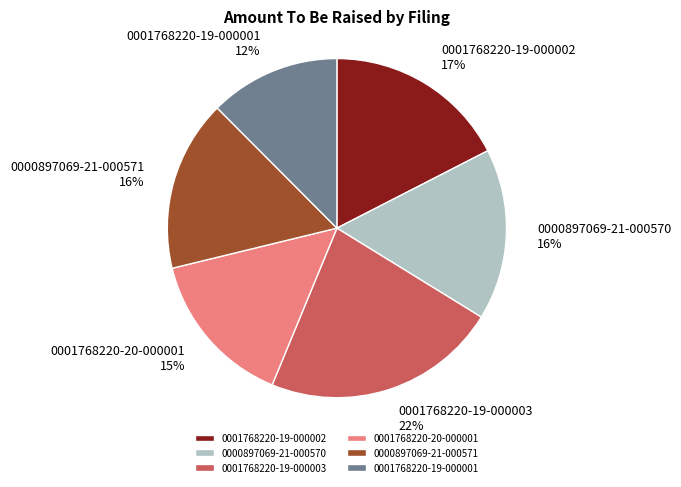

Do 0001768220-19-000001 and 0000897069-21-000570 together represent more than half of the pie?

No